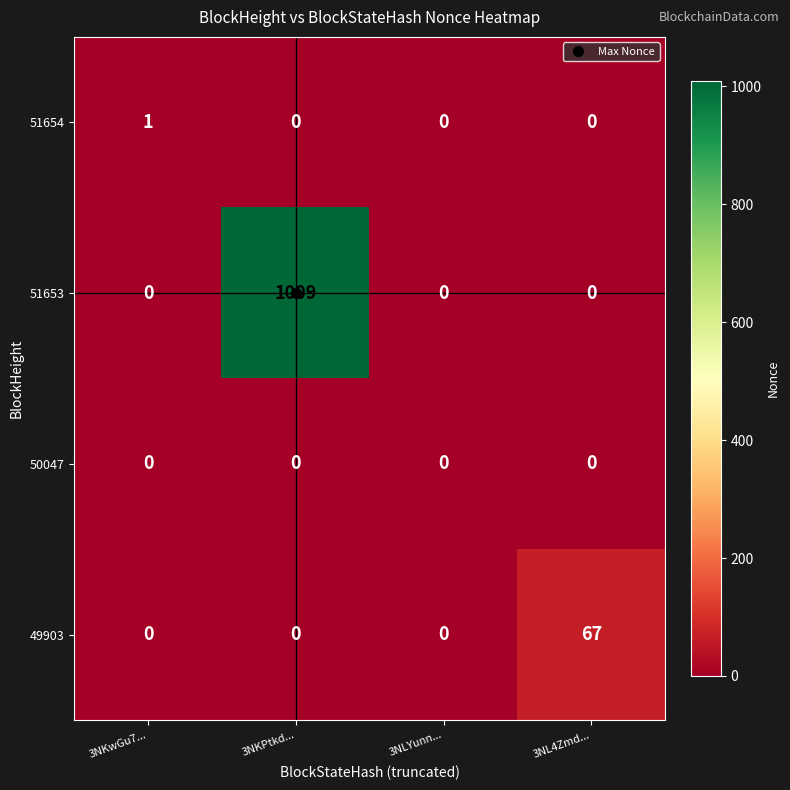

Rank the series by their maximum value, from highest to lowest.

51653, 49903, 51654, 50047